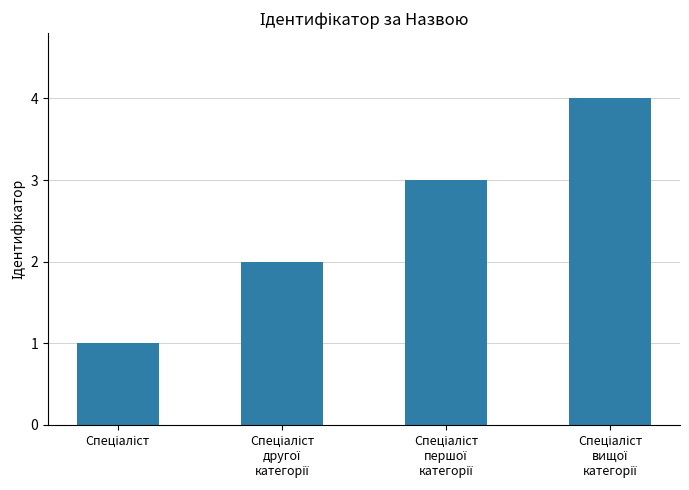

What is the difference between the maximum and minimum values?

3